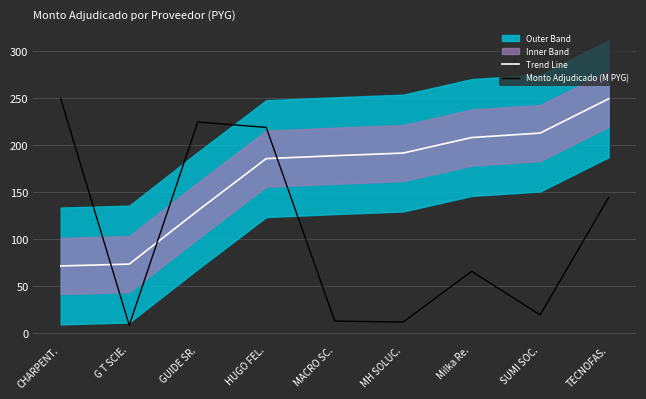

True or false: Monto Adjudicado (M PYG) has a value of 224.2 at GUIDE SR..

True